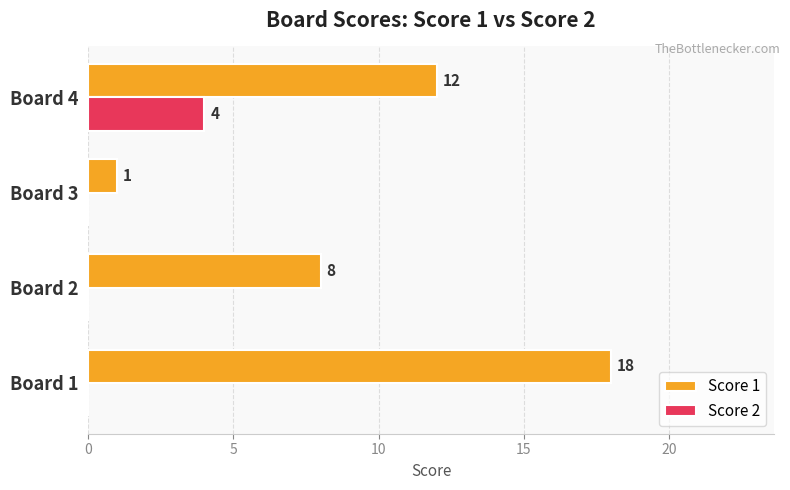

What is the maximum value for Score 2?

4